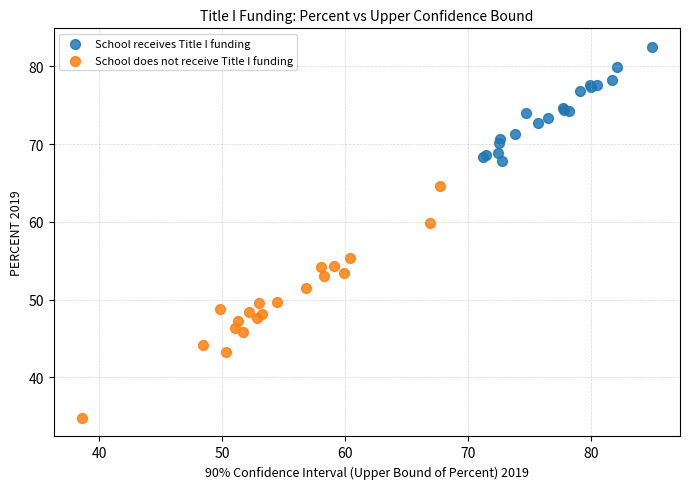

Which series contains the lowest Y value?

School does not receive Title I funding